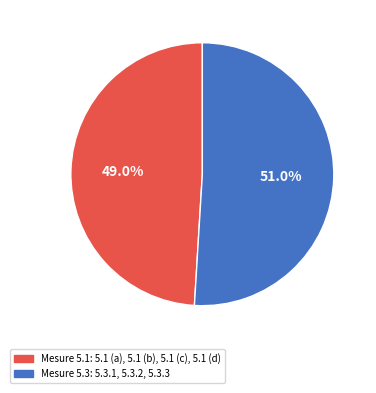

Is there a majority slice in this chart?

Yes